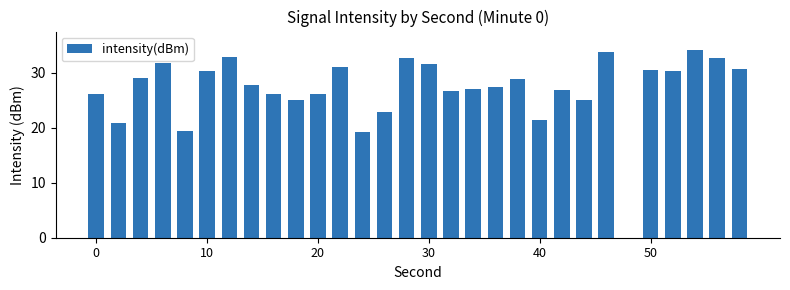

What is the greatest value displayed?

34.1